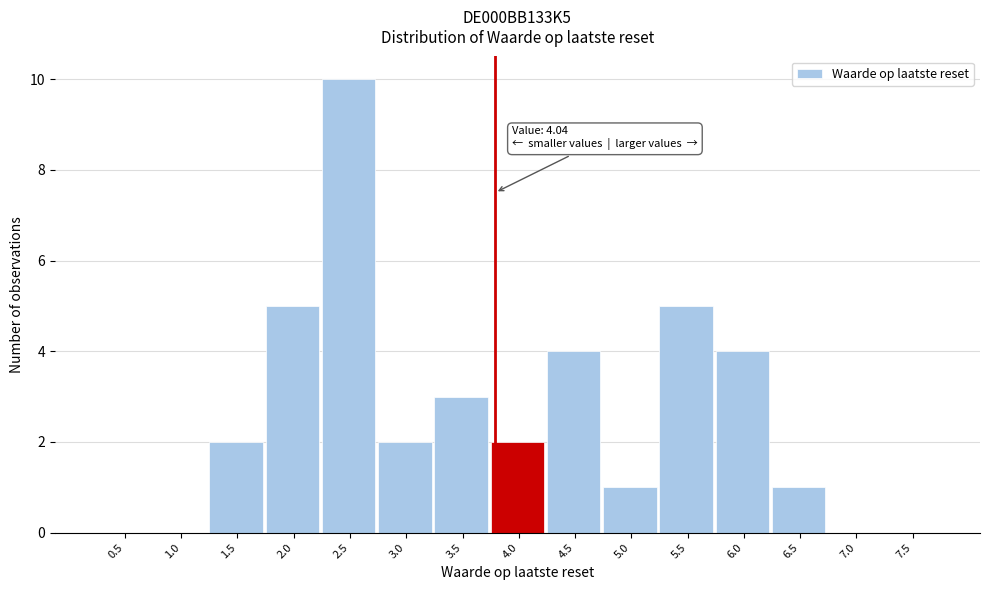

Reading left to right, list all the values displayed in this chart.

0.5=0	1.0=0	1.5=2	2.0=5	2.5=10	3.0=2	3.5=3	4.0=2	4.5=4	5.0=1	5.5=5	6.0=4	6.5=1	7.0=0	7.5=0